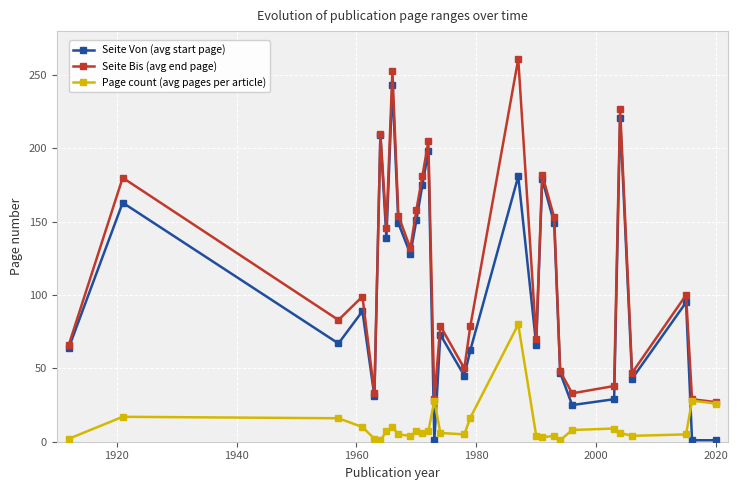

Which series has the largest total across all categories?

Seite Bis (avg end page)